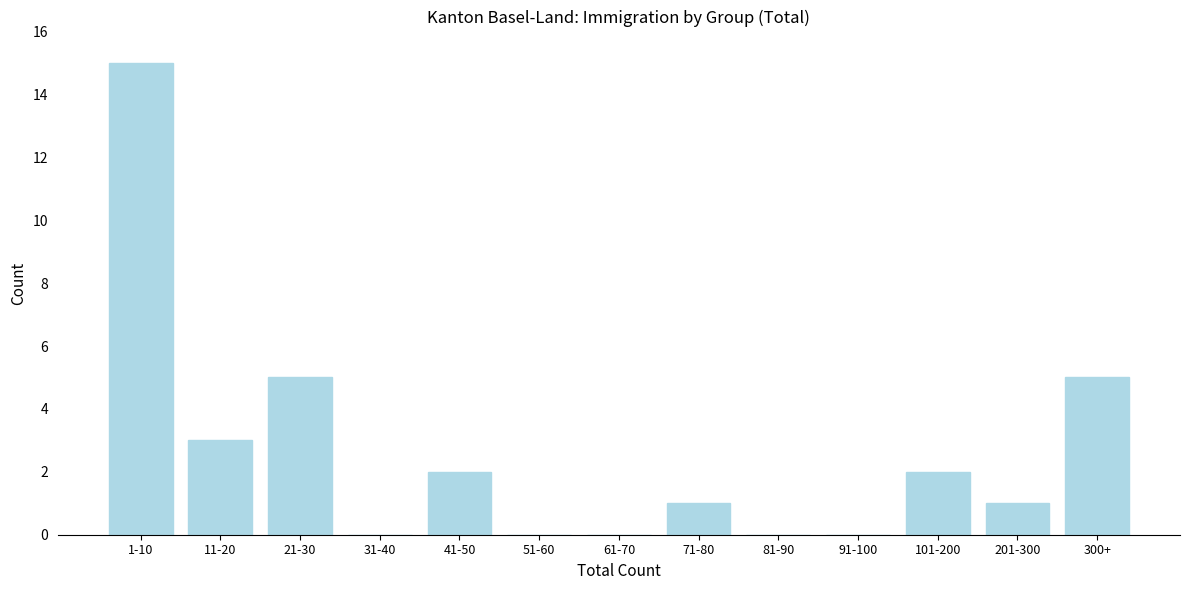

Reading left to right, what are all the values shown in this chart?

1-10=15	11-20=3	21-30=5	31-40=0	41-50=2	51-60=0	61-70=0	71-80=1	81-90=0	91-100=0	101-200=2	201-300=1	300+=5